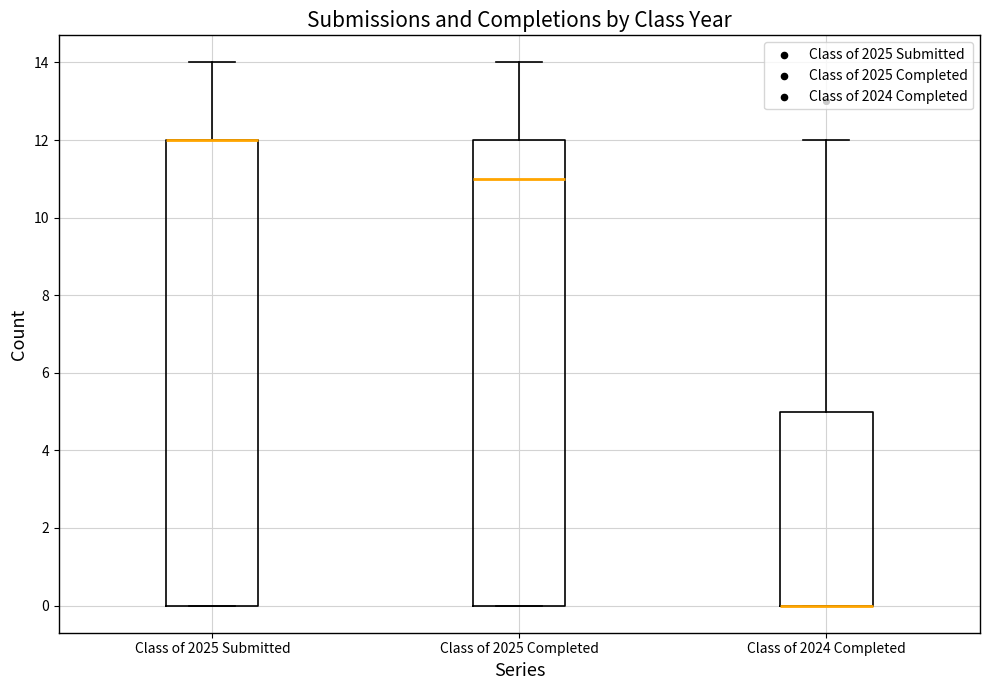

Reading left to right, read every box against the y-axis: the position of its median line, the range the box covers, and the ends of its whiskers. The values are not printed on the chart, so give them approximately, as read against the axis.

Class of 2025 Submitted: median 12 (drawn on the box's upper edge), box 0 to 12, whiskers 0 to 14
Class of 2025 Completed: median 11, box 0 to 12, whiskers 0 to 14
Class of 2024 Completed: median 0 (drawn on the box's lower edge), box 0 to 5, whiskers 0 to 12